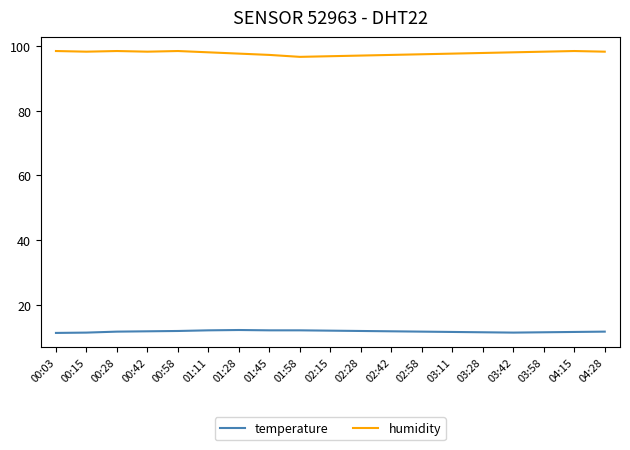

True or false: temperature and humidity cross at least once.

False